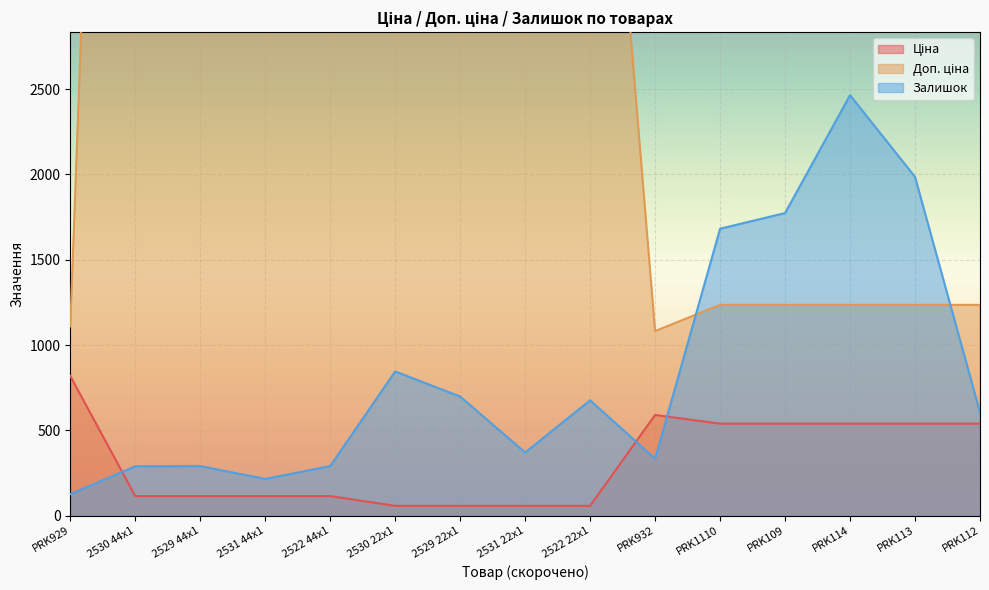

What is the spread (max minus min) of values at PRK114?

1926.0